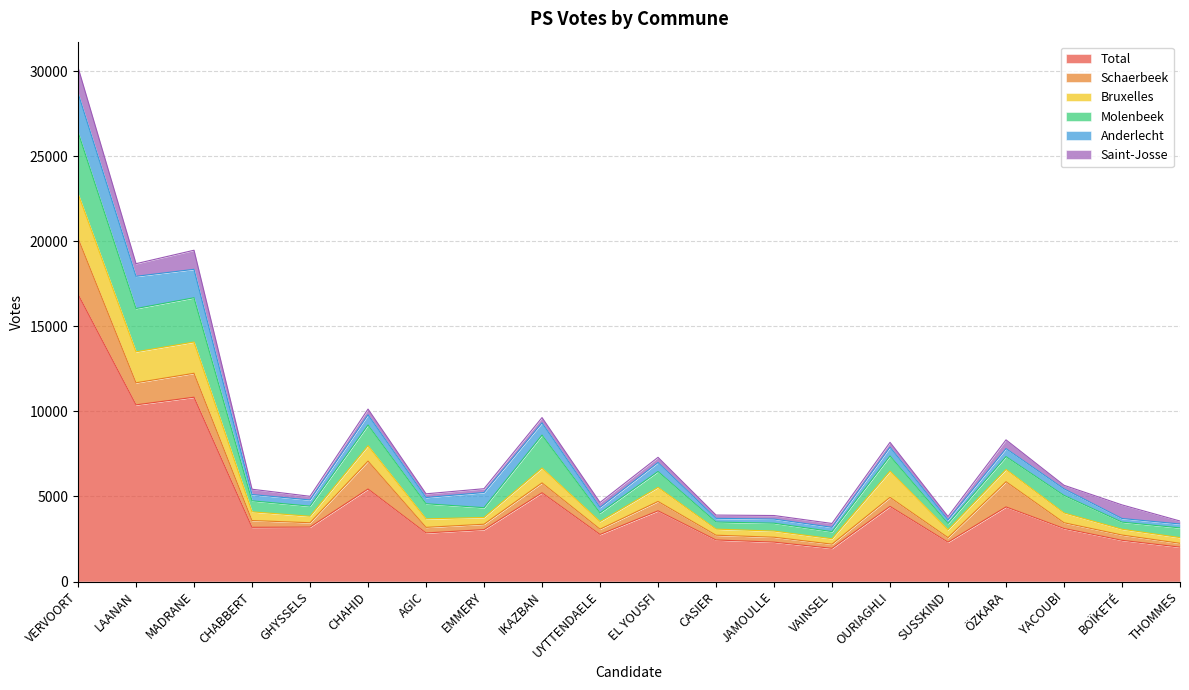

What is the average value of the Saint-Josse series?

419